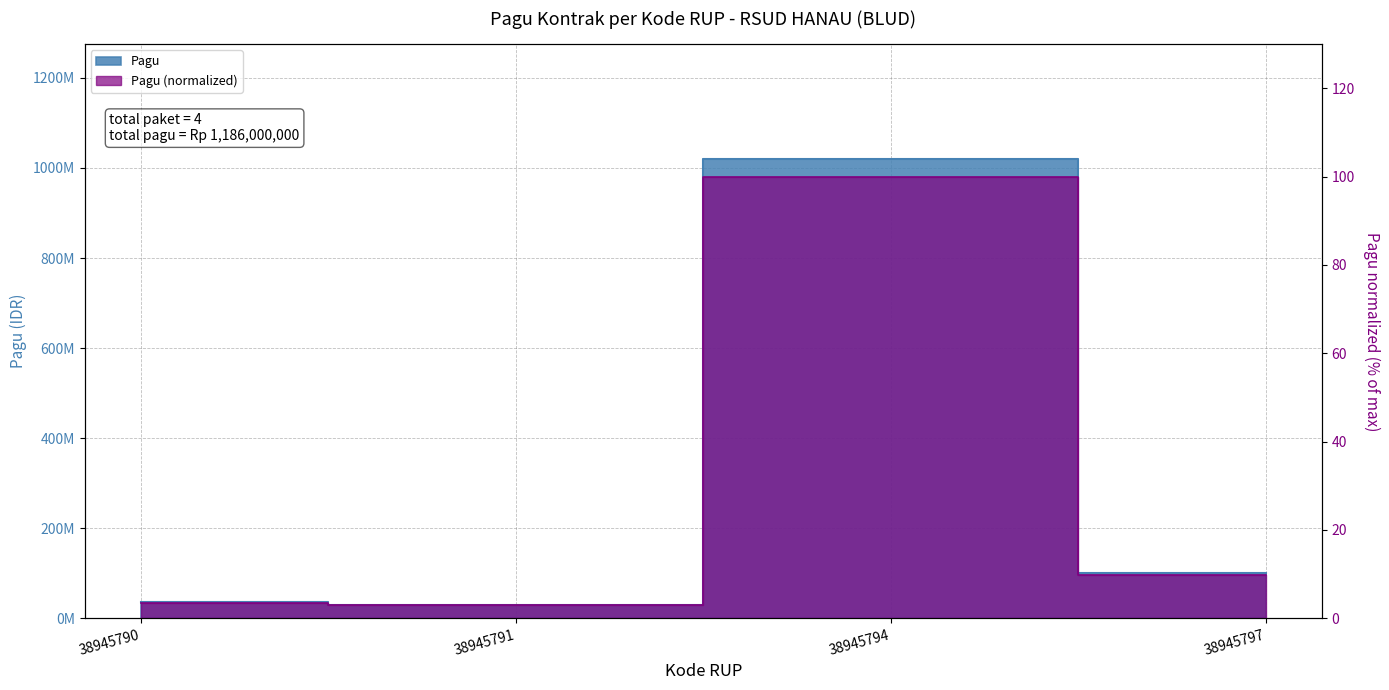

What value does the data have at 38945794?

1020000000